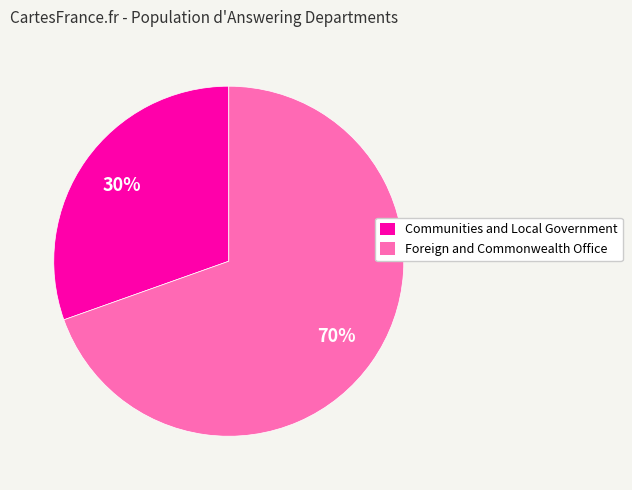

Approximately how many times larger is the value at Communities and Local Government compared to Foreign and Commonwealth Office?

0.4